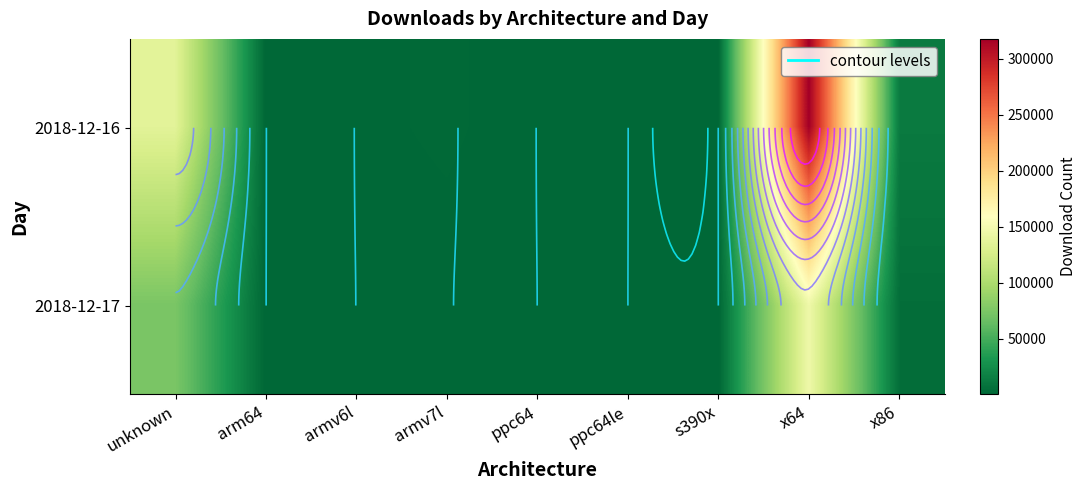

List the series in order of their overall mean, highest first.

2018-12-16, 2018-12-17